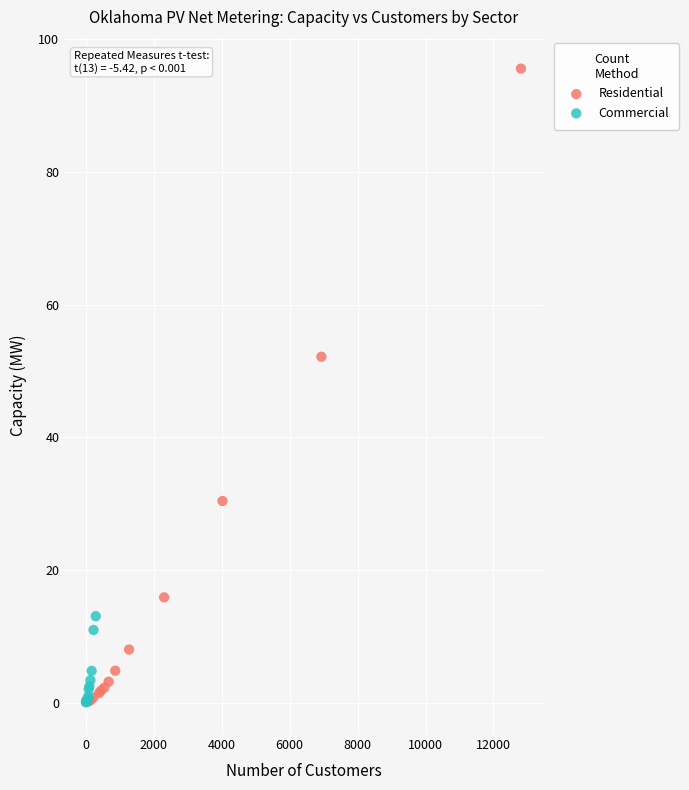

What are all the series names shown in the legend?

Residential, Commercial